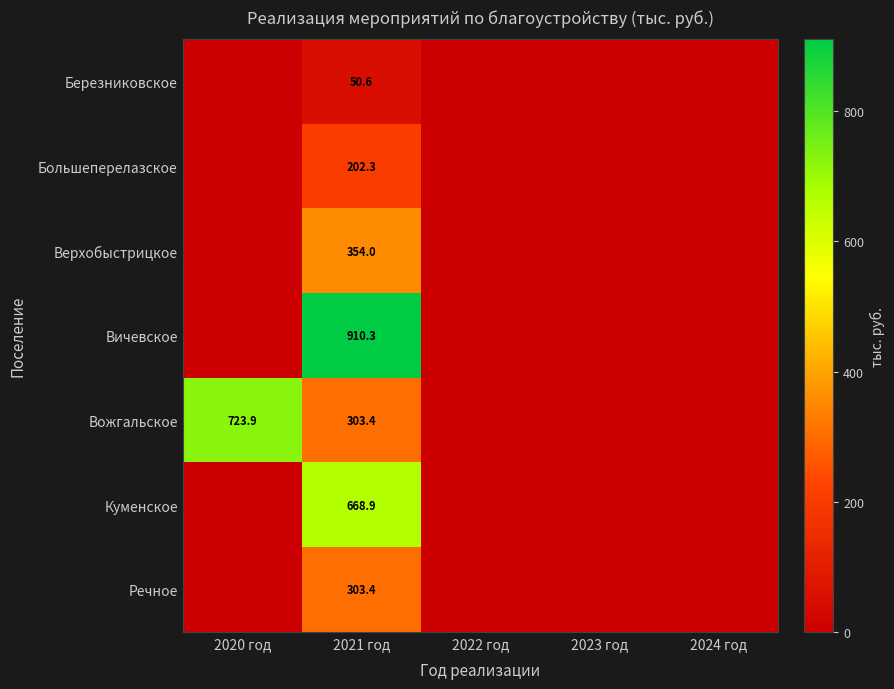

List the labels in order of Верхобыстрицкое value, largest first.

2021 год, 2020 год, 2022 год, 2023 год, 2024 год